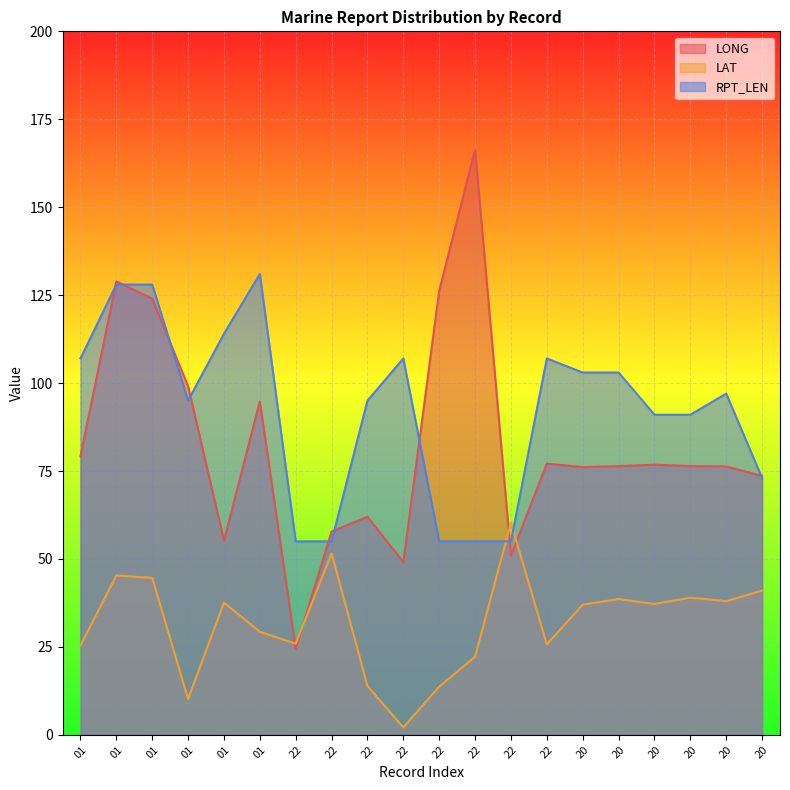

What is the average value of the LAT series?

31.9